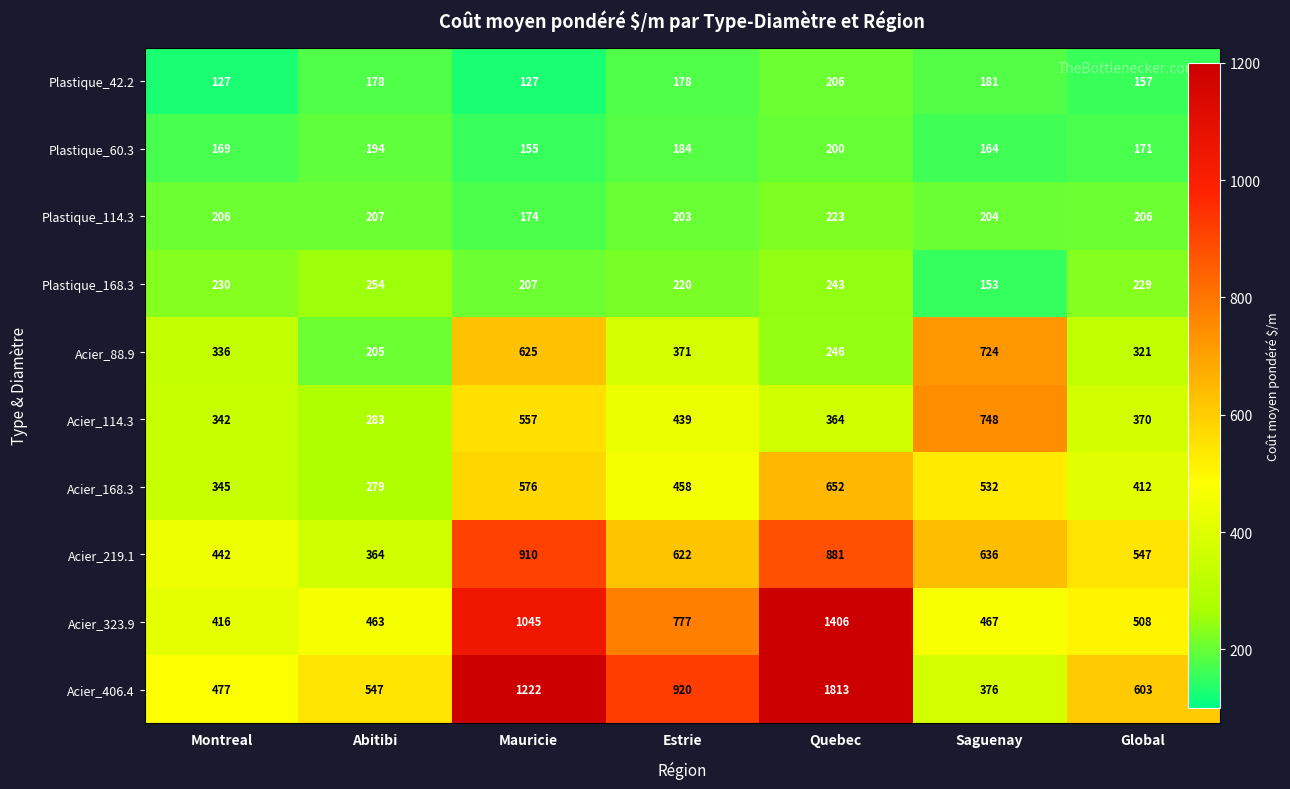

What is the difference between the Acier_88.9 values at Quebec and Estrie?

125.1